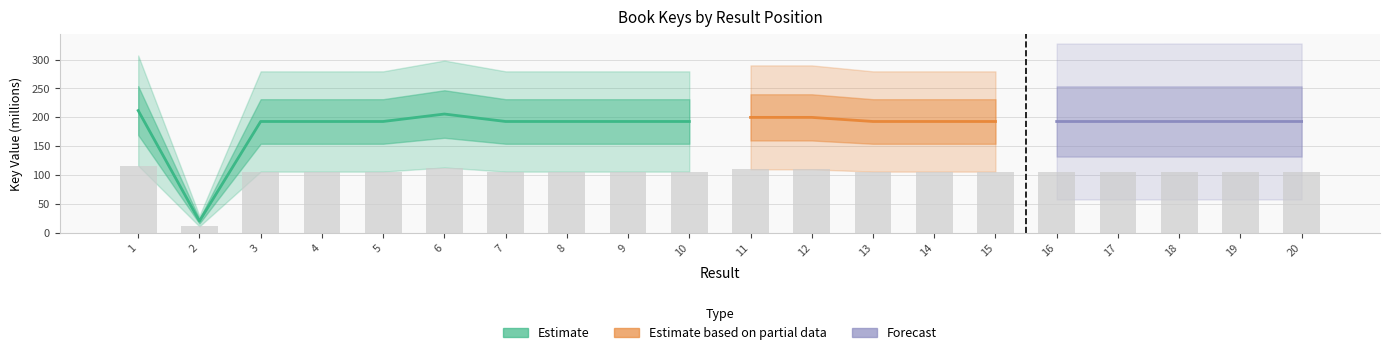

List the labels in order of value, smallest first.

2, 4, 16, 15, 17, 18, 13, 10, 9, 7, 8, 14, 20, 19, 3, 5, 12, 11, 6, 1